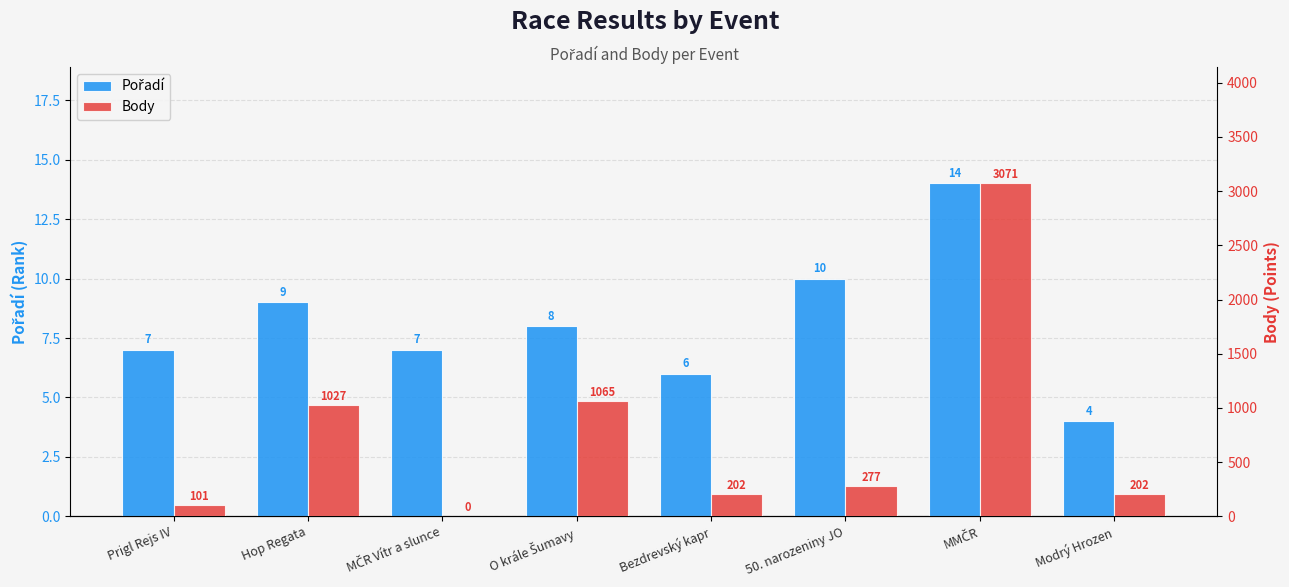

Read the Body value at 50. narozeniny JO.

277